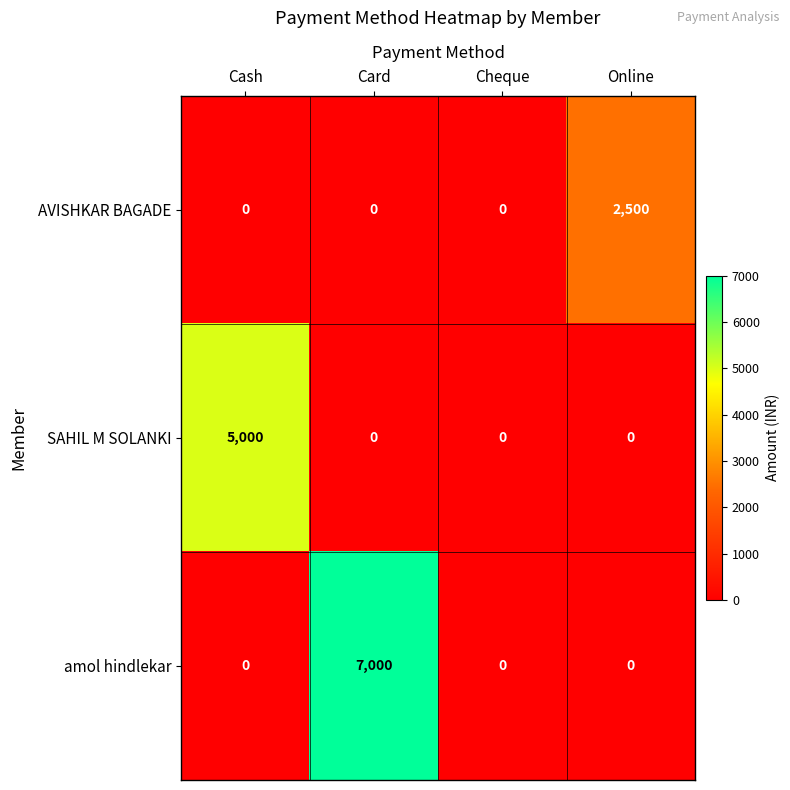

Rank the series by their average value, from lowest to highest.

AVISHKAR BAGADE, SAHIL M SOLANKI, amol hindlekar